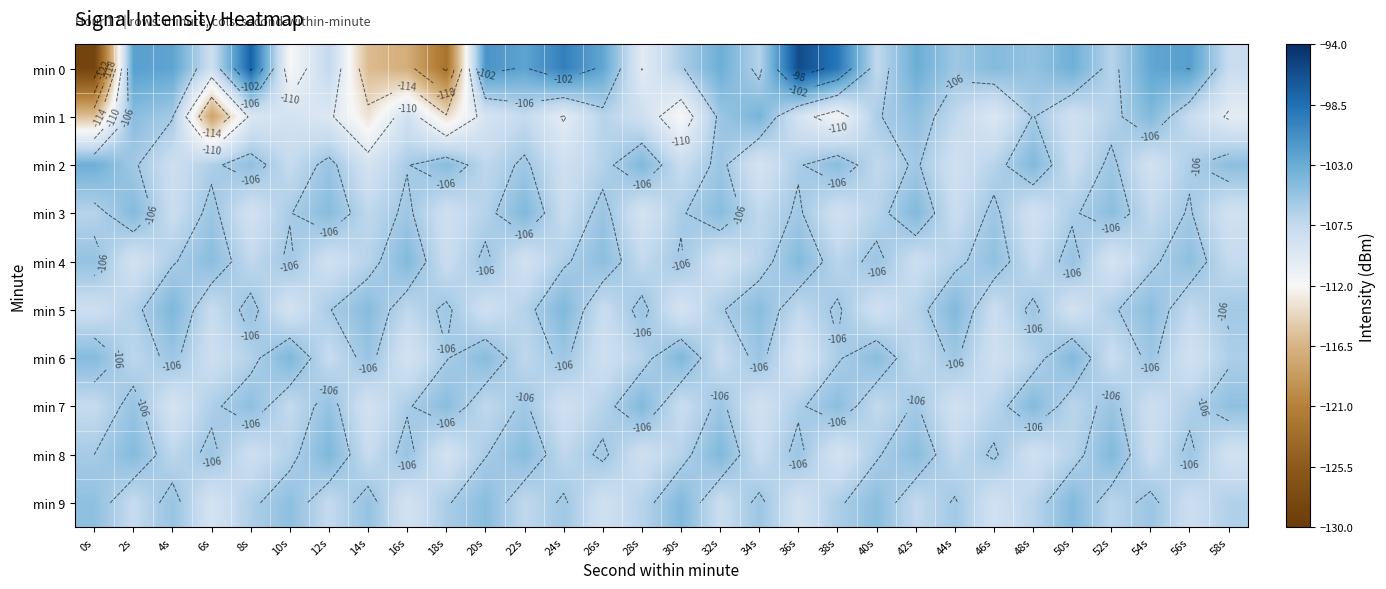

How many categories are shown in the chart?

30